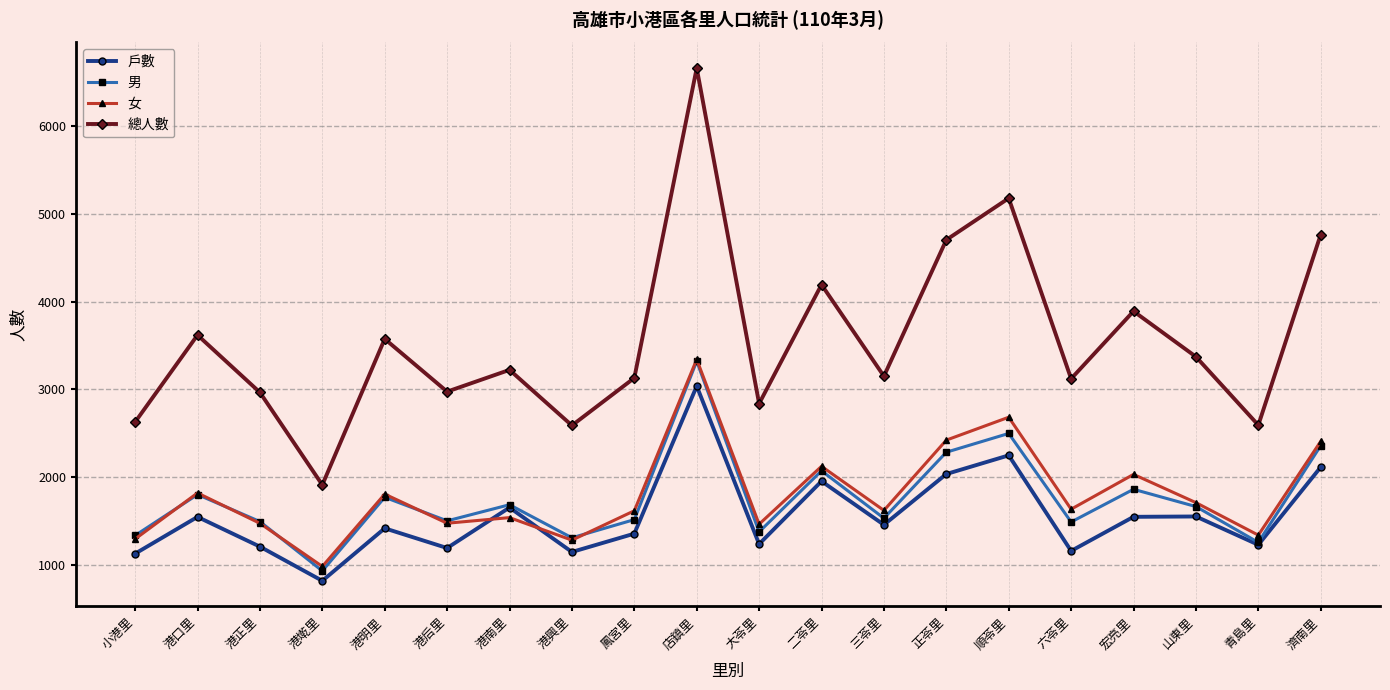

Is this an area chart (filled region under the line)?

No